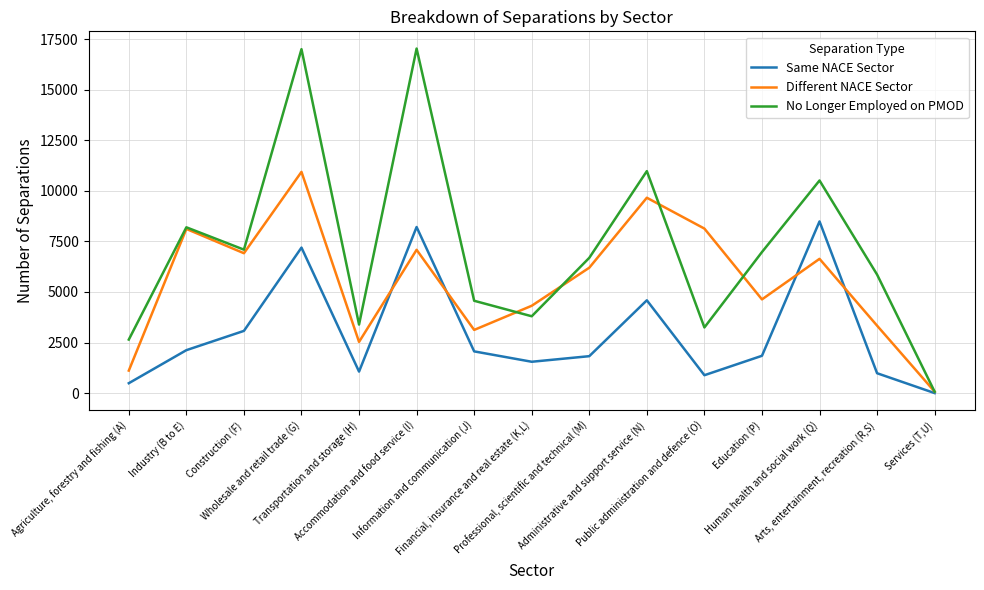

Is it true that Different NACE Sector equals 8115 at Industry (B to E)?

True